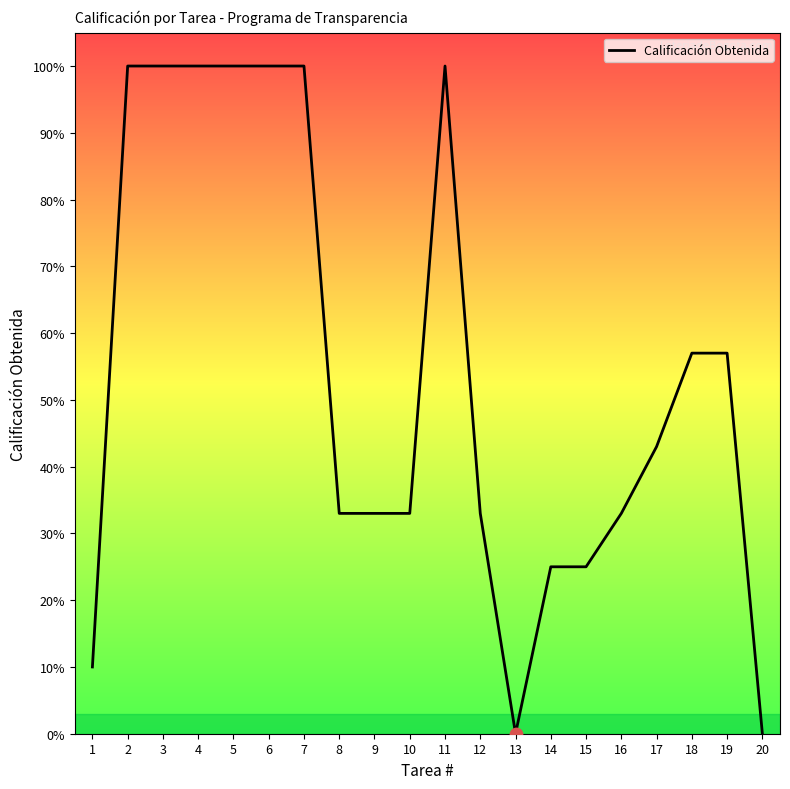

Which has a higher value, 13 or 12?

12